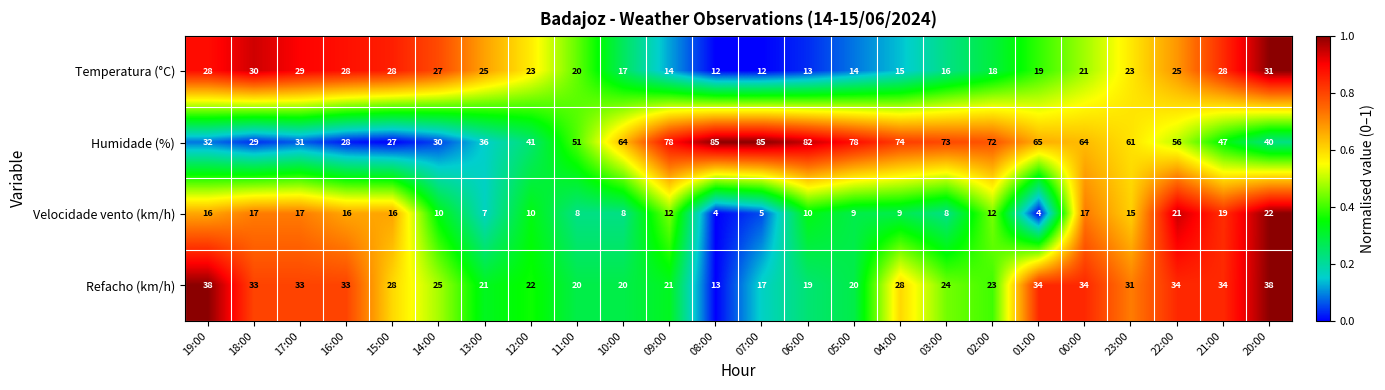

At which label is Refacho (km/h) closest to 25?

14:00